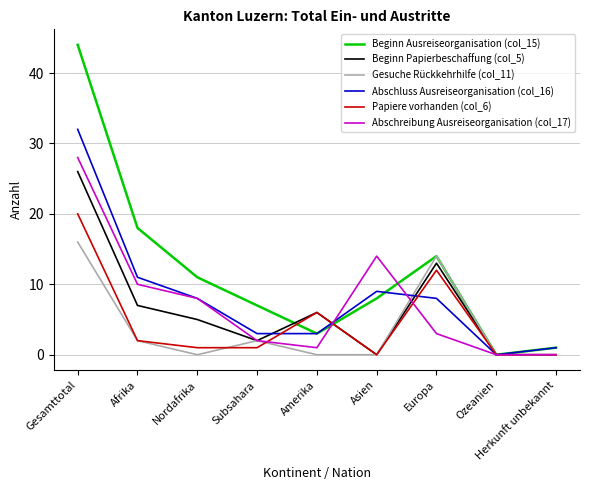

The Gesuche Rückkehrhilfe (col_11) series shows 0 at Herkunft unbekannt. True or false?

True